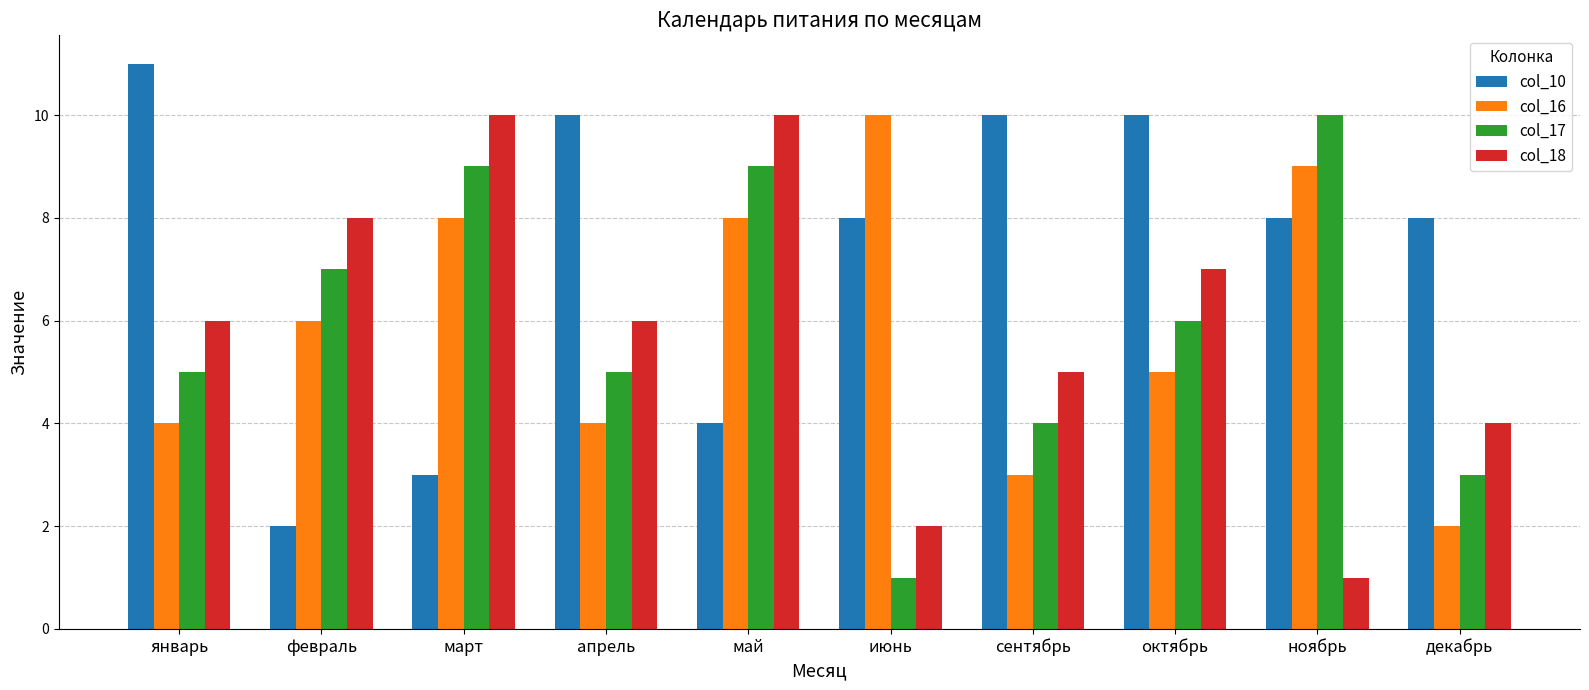

Are the bars horizontal?

No